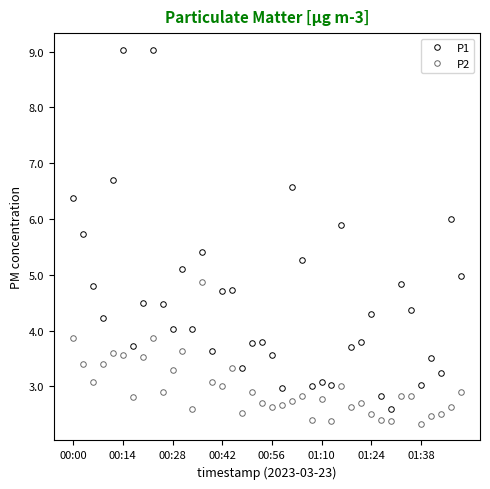

What are all the series names shown in the legend?

P1, P2